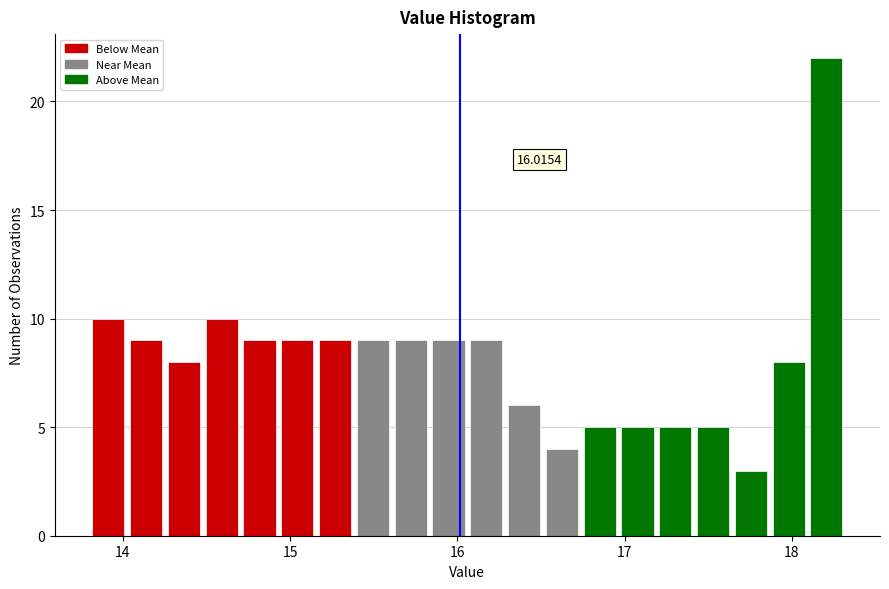

Around what value on the x-axis is the tallest bar? Give the approximate position of its centre, as read against the axis.

18.2